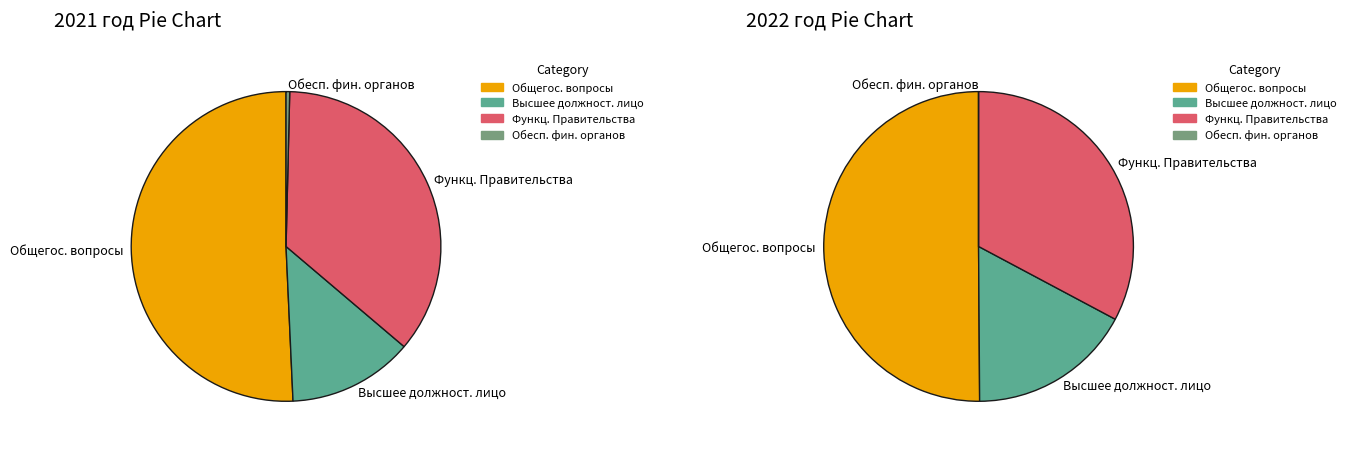

What percentage is NOT represented by Функционирование высшего должностного лица?

86.9%